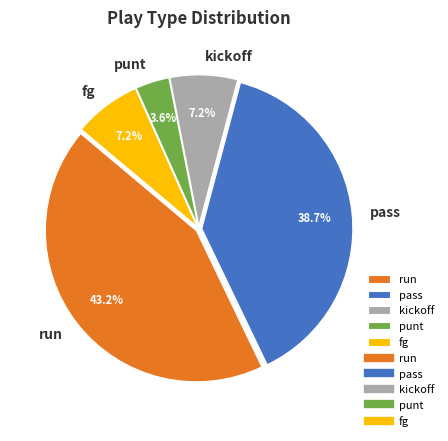

Which slice is the smallest?

punt